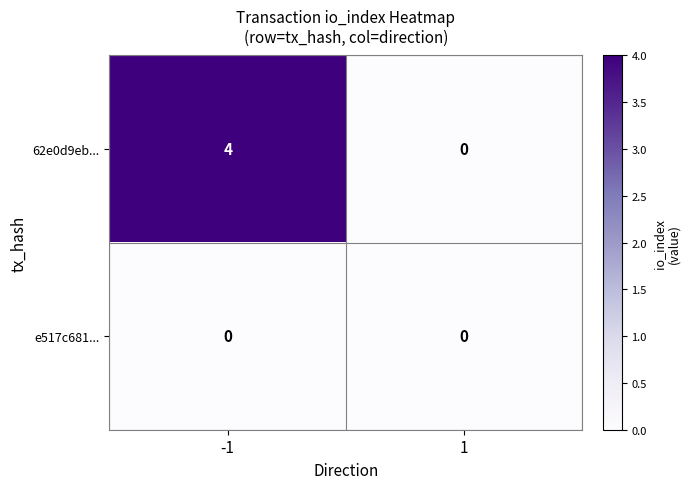

Count the number of data series in this chart.

2